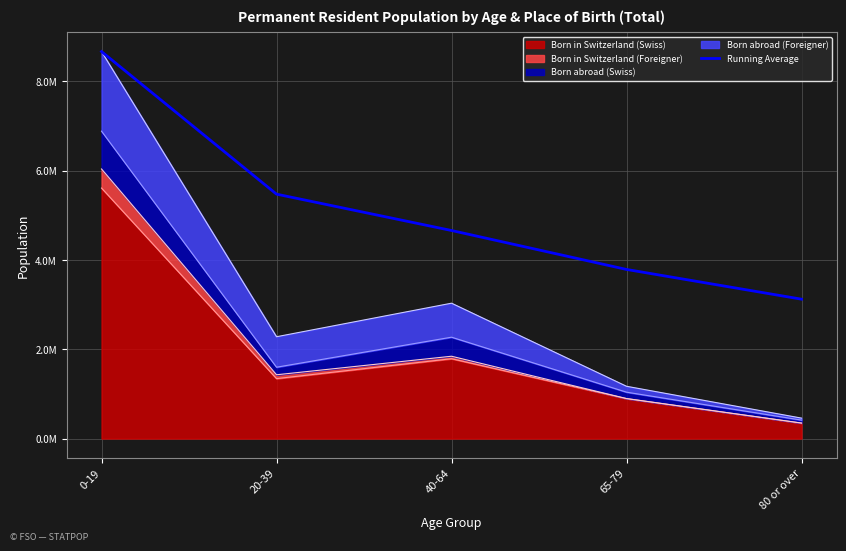

Reading left to right, extract all data points from this chart.

0-19=8670300.0	20-39=5475832.0	40-64=4661543.0	65-79=3789002.5	80 or over=3122859.8